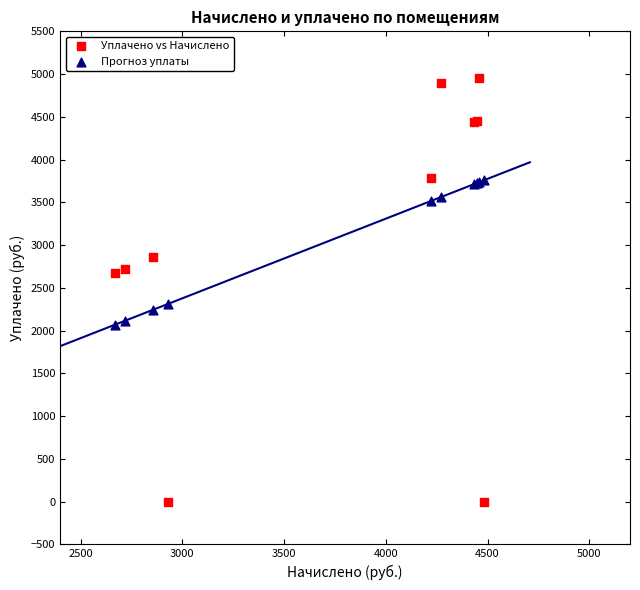

Which series reaches the minimum Y coordinate?

Уплачено vs Начислено